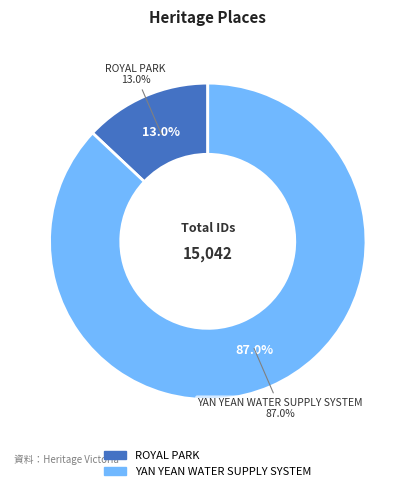

Which category accounts for the majority?

YAN YEAN WATER SUPPLY SYSTEM